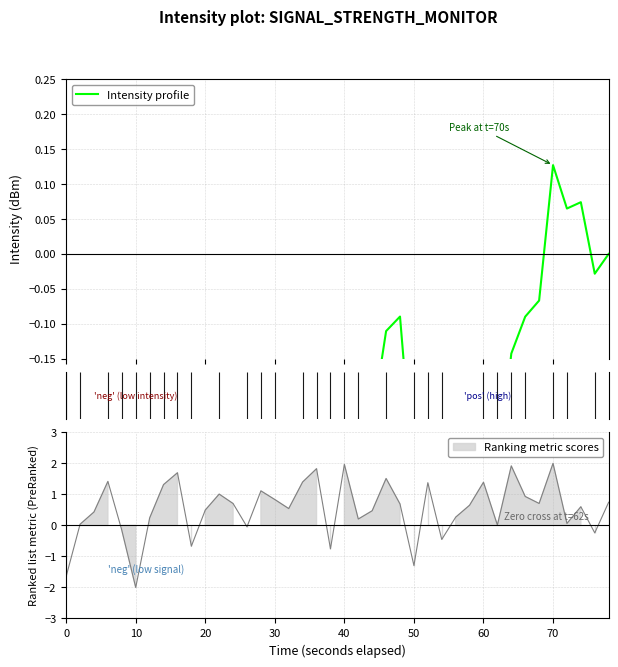

At which category does the data reach its first local peak?

30